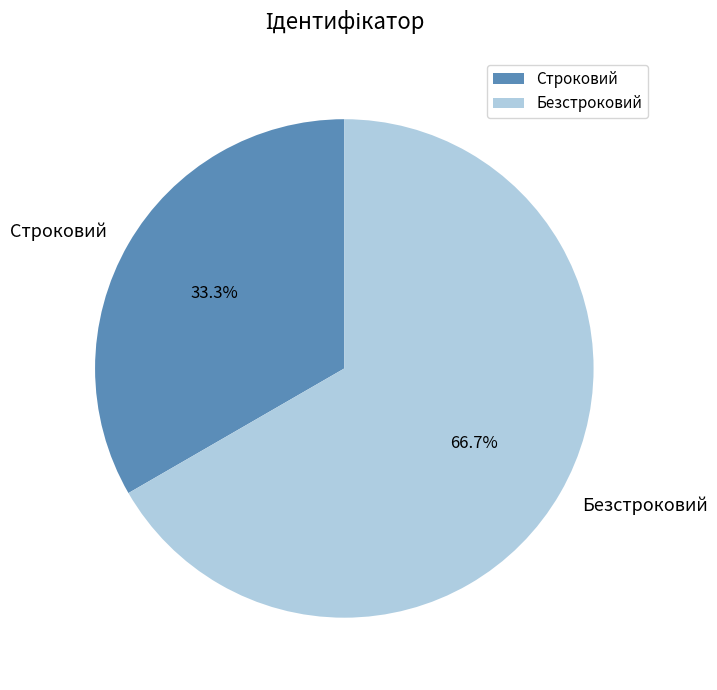

To the nearest percent, what portion does Строковий represent?

33%